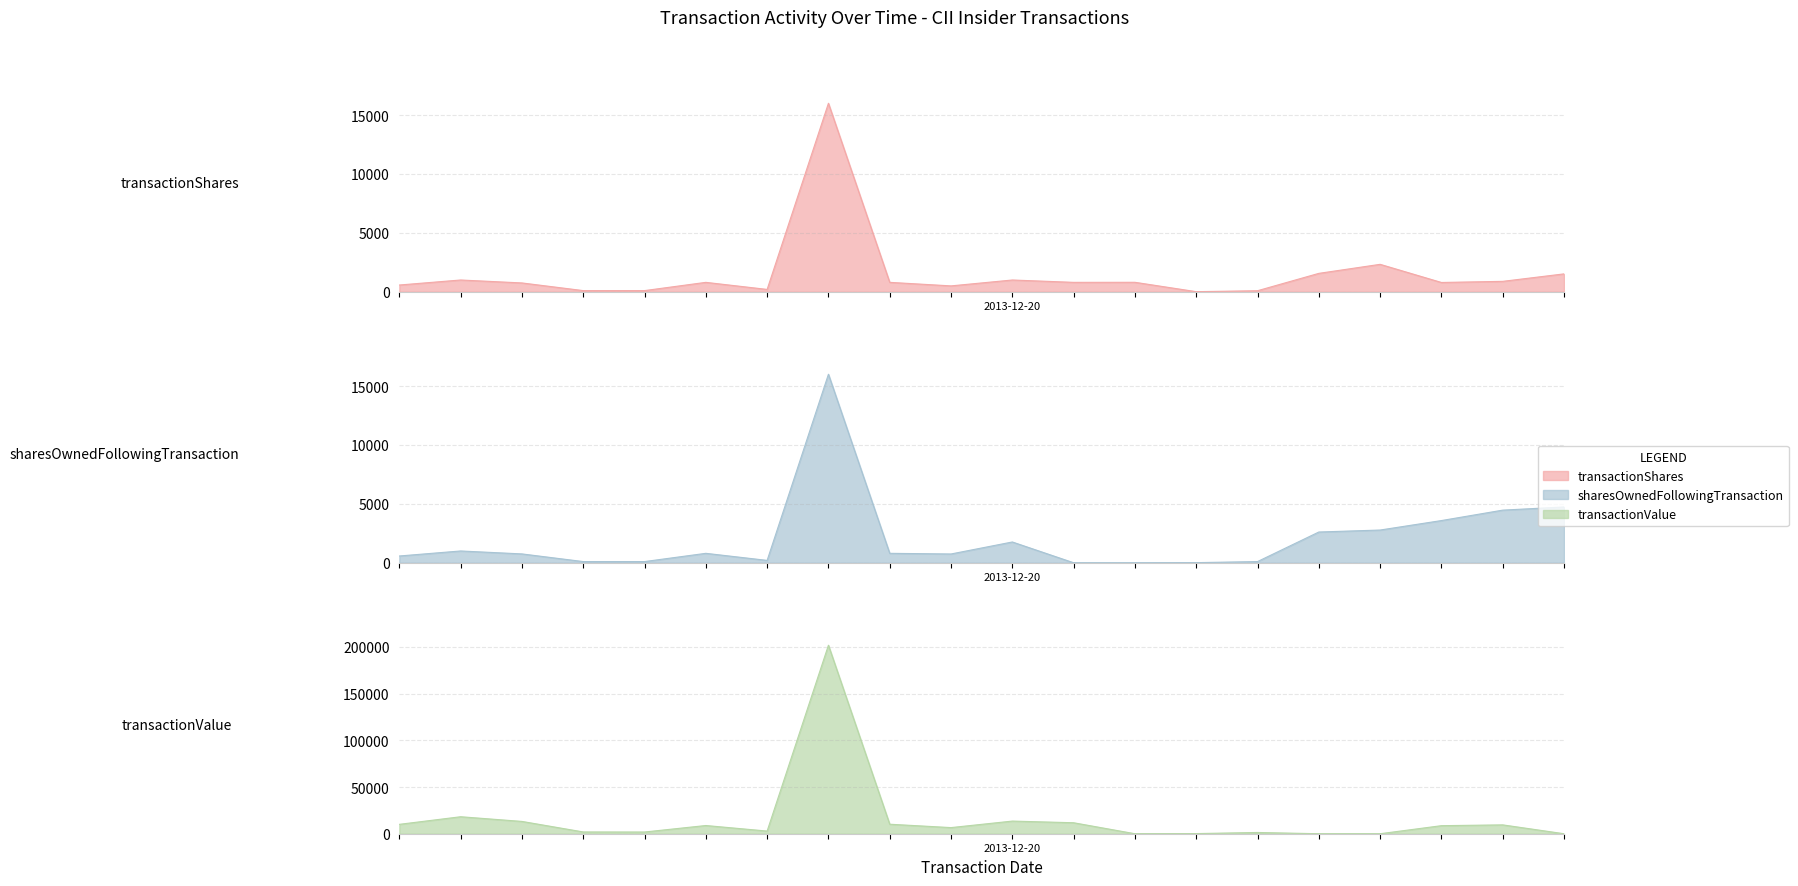

How many data points in transactionValue are above 8618?

9